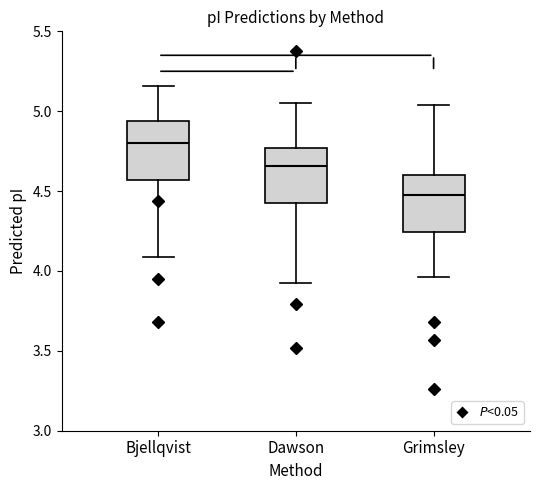

Reading left to right, transcribe this box plot: for each box, give where its median line is, the range the box spans, and where its two whiskers end, as read against the y-axis. The values are not printed on the chart, so give them approximately, as read against the axis.

Bjellqvist: median 4.80, box 4.55 to 4.95, whiskers 4.10 to 5.15
Dawson: median 4.65, box 4.40 to 4.75, whiskers 3.90 to 5.05
Grimsley: median 4.50, box 4.25 to 4.60, whiskers 3.95 to 5.05